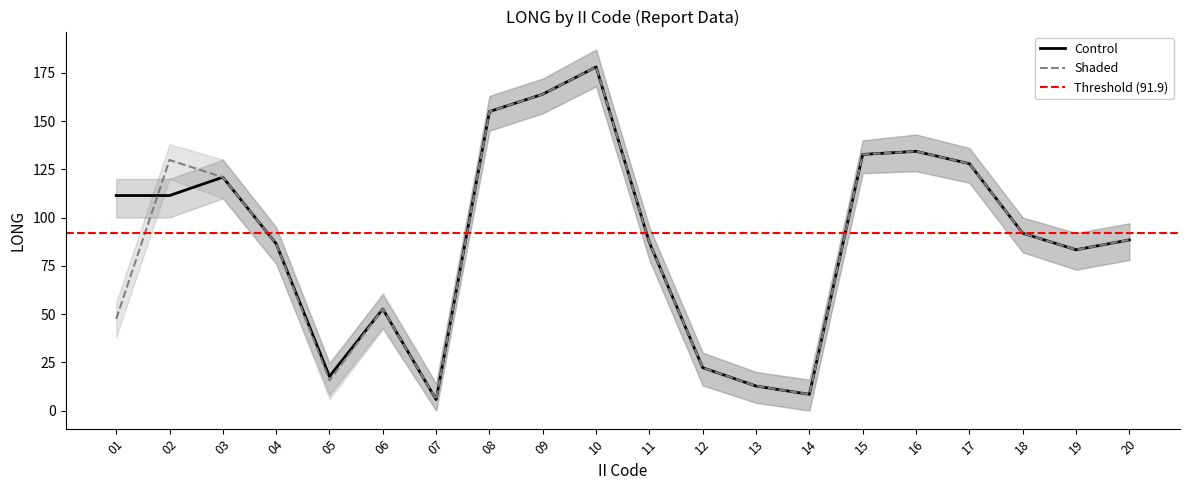

Is the value of Shaded at 06 greater than the value of Control at 17?

No